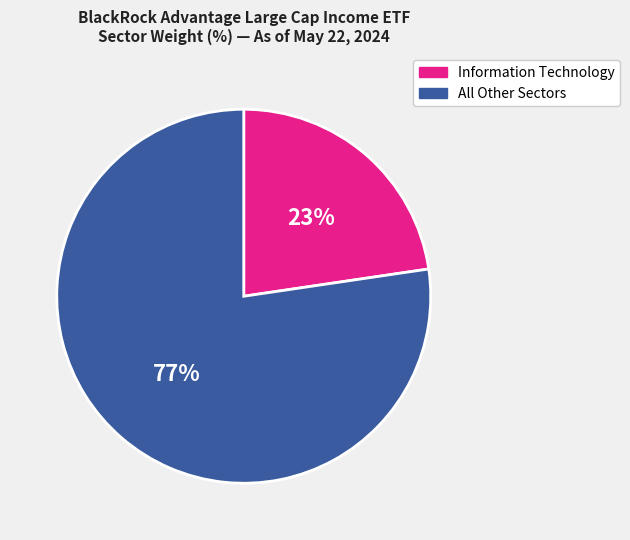

To the nearest percent, what is the average slice percentage?

50%